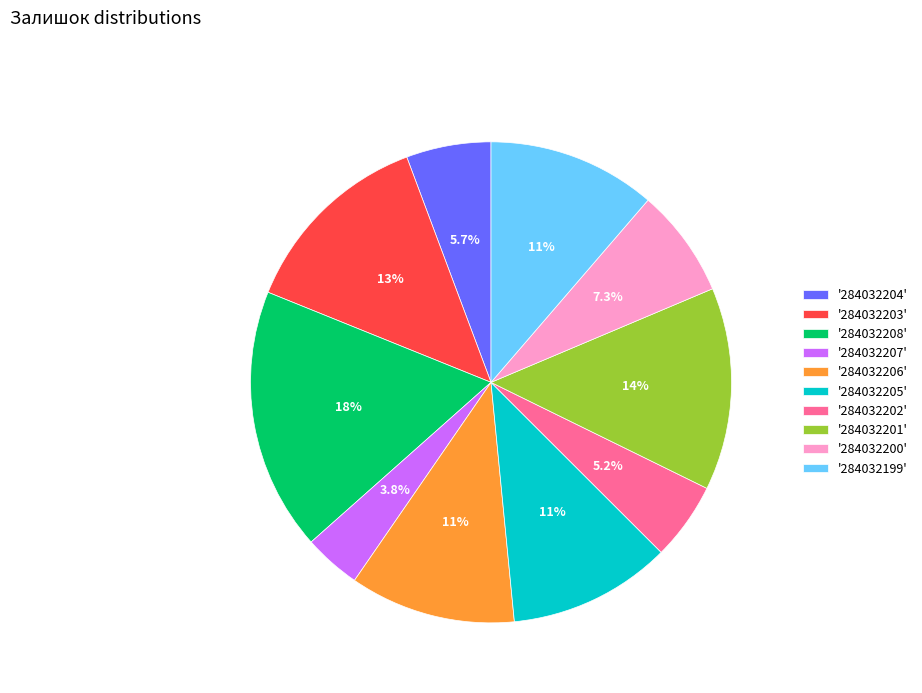

Does '284032208' account for over 50% of the chart?

No